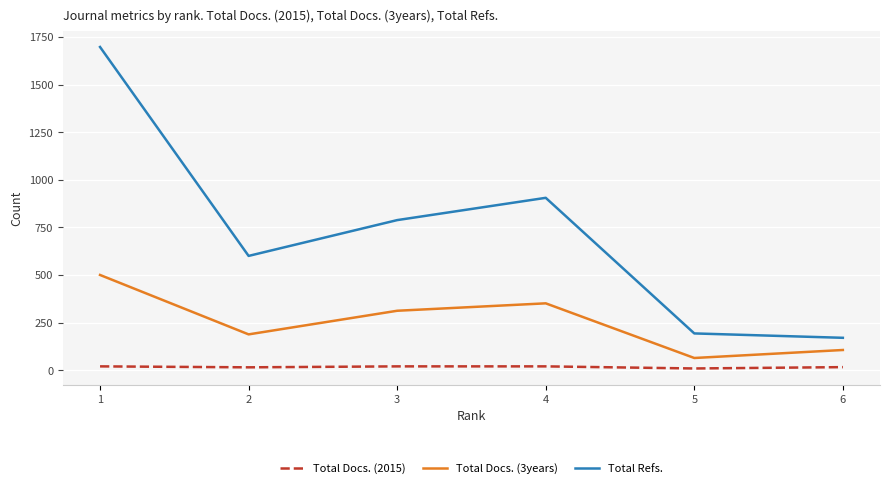

True or false: Total Docs. (3years) and Total Docs. (2015) cross at least once.

False